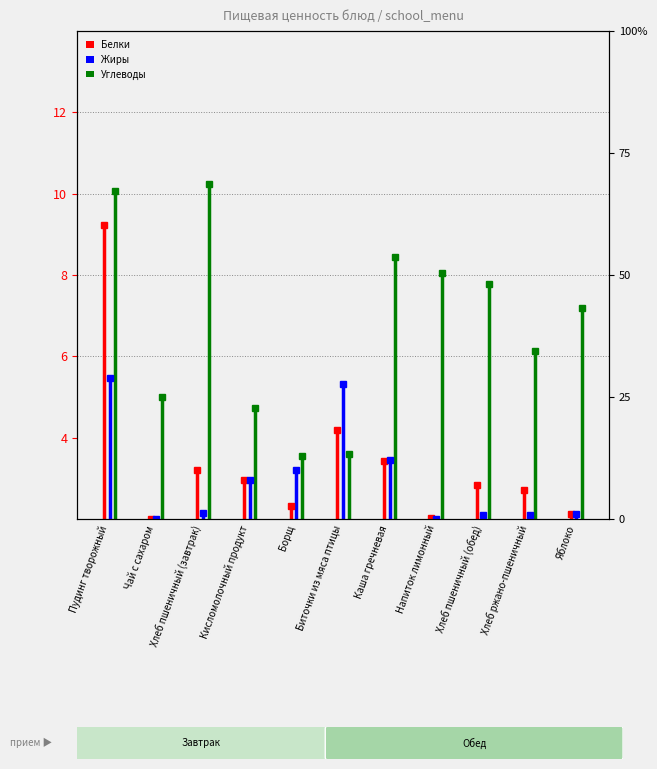

List the series in order of their overall mean, lowest first.

Жиры, Белки, Углеводы